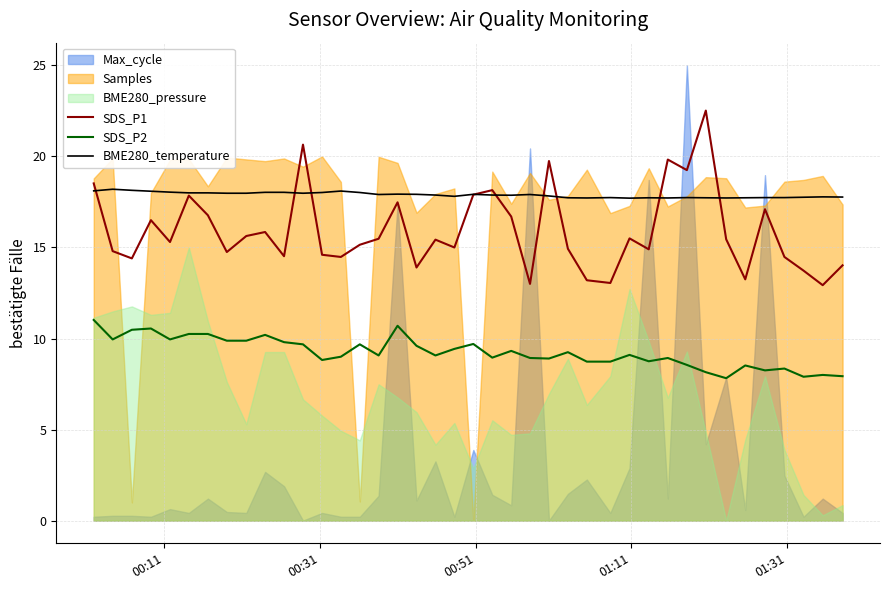

True or false: SDS_P2 and SDS_P1 cross at least once.

False